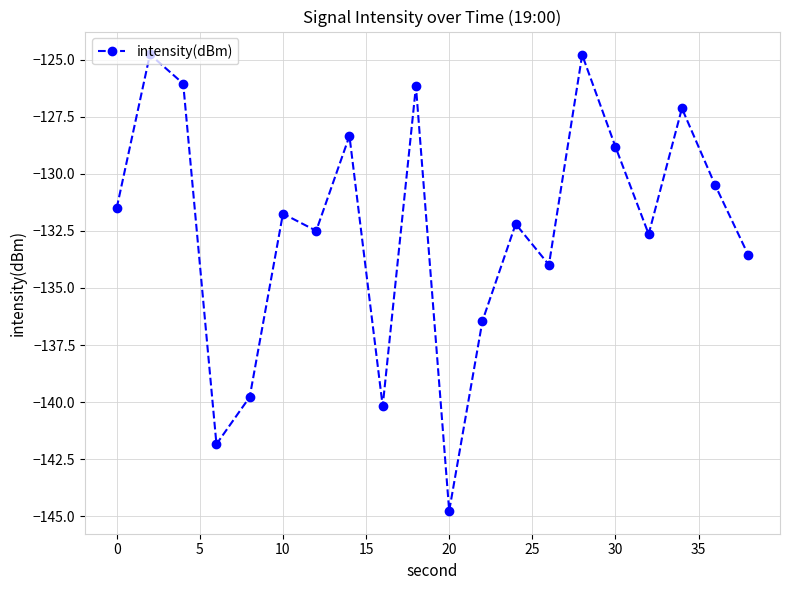

What is the minimum value shown in the chart?

-144.8